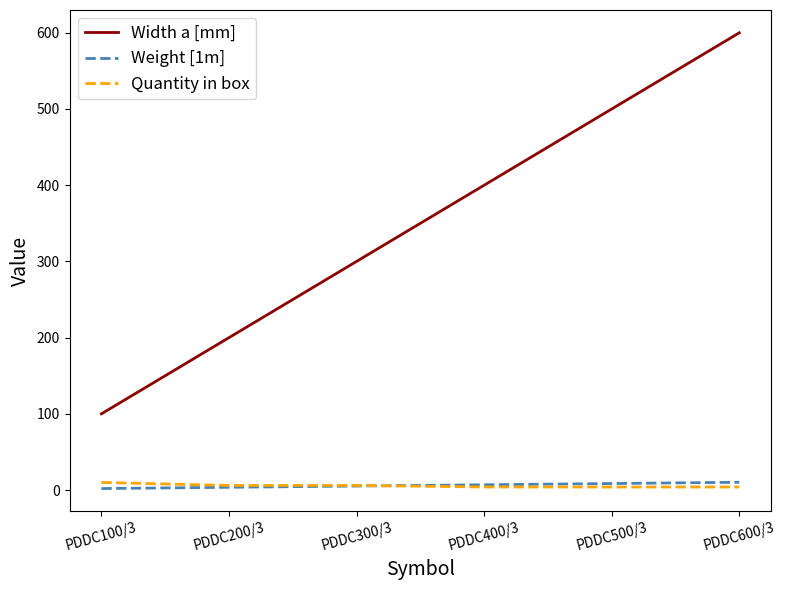

How many distinct data groups are displayed?

3